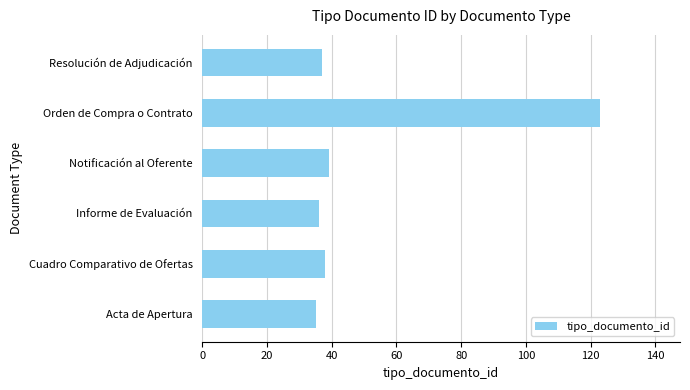

Reading bottom to top, what are all the values shown in this chart?

35	38	36	39	123	37